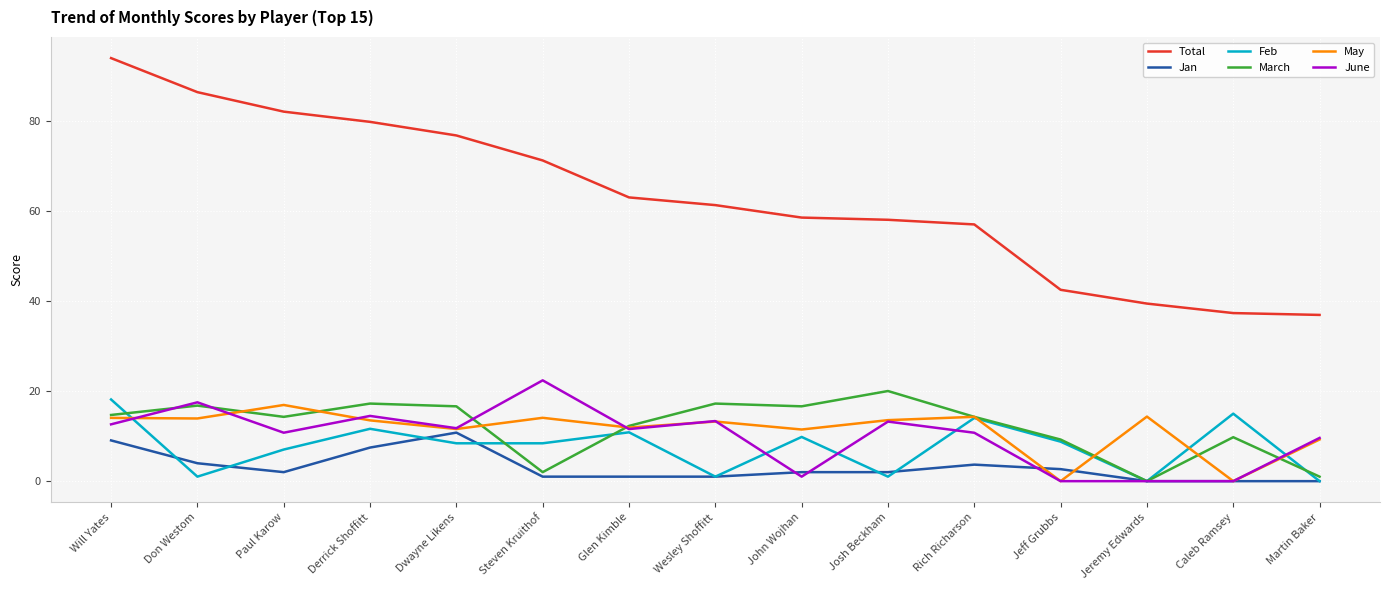

True or false: March and Total cross at least once.

False